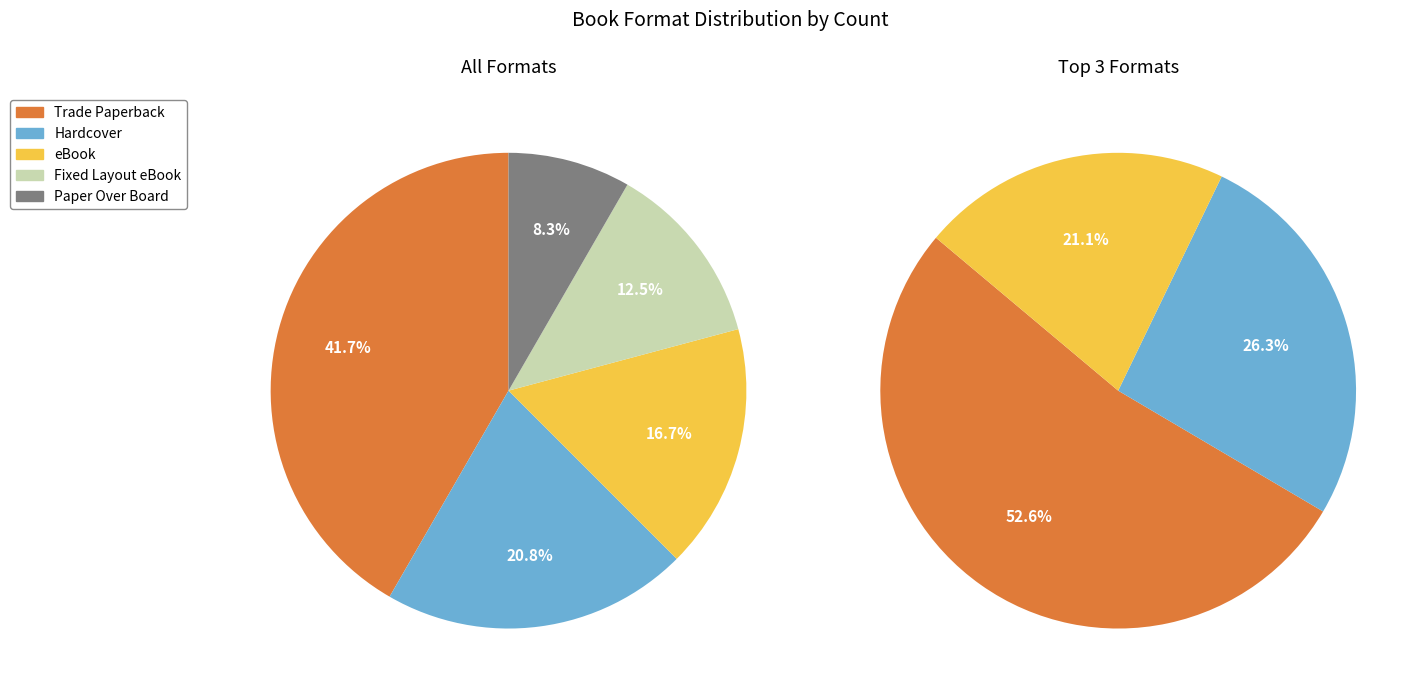

Count the number of slices in the pie.

5